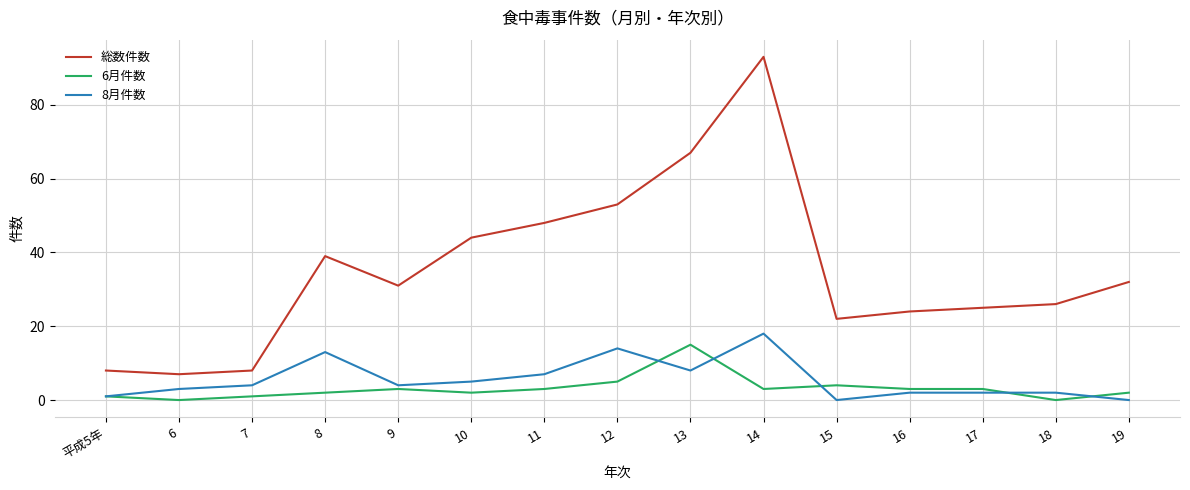

True or false: 8月件数 and 総数件数 cross at least once.

False